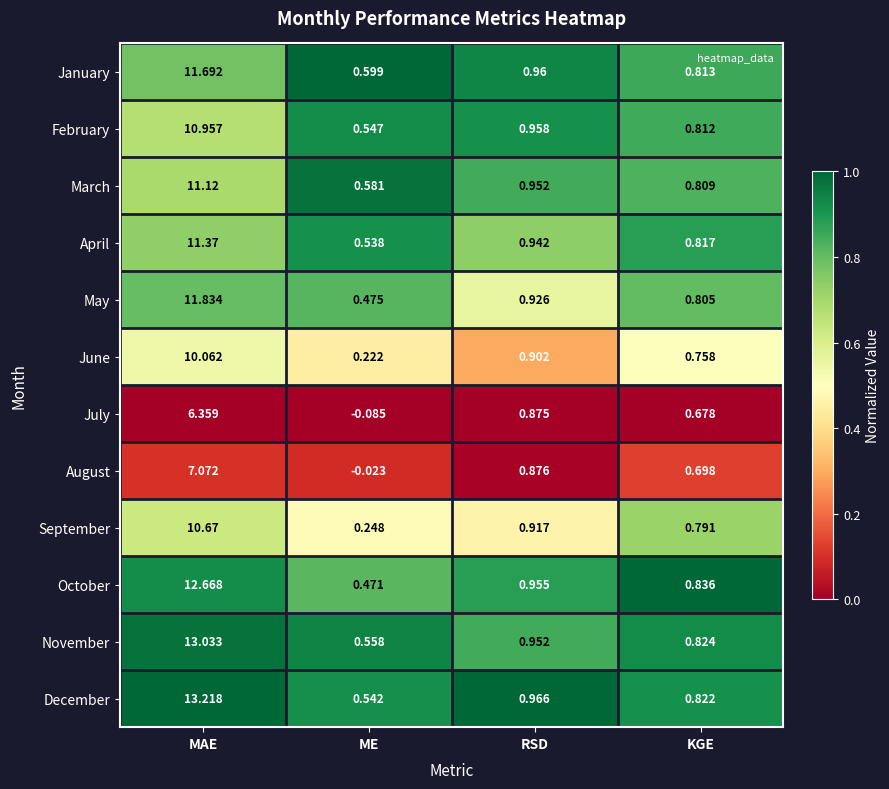

At which label does July first exceed 0?

MAE